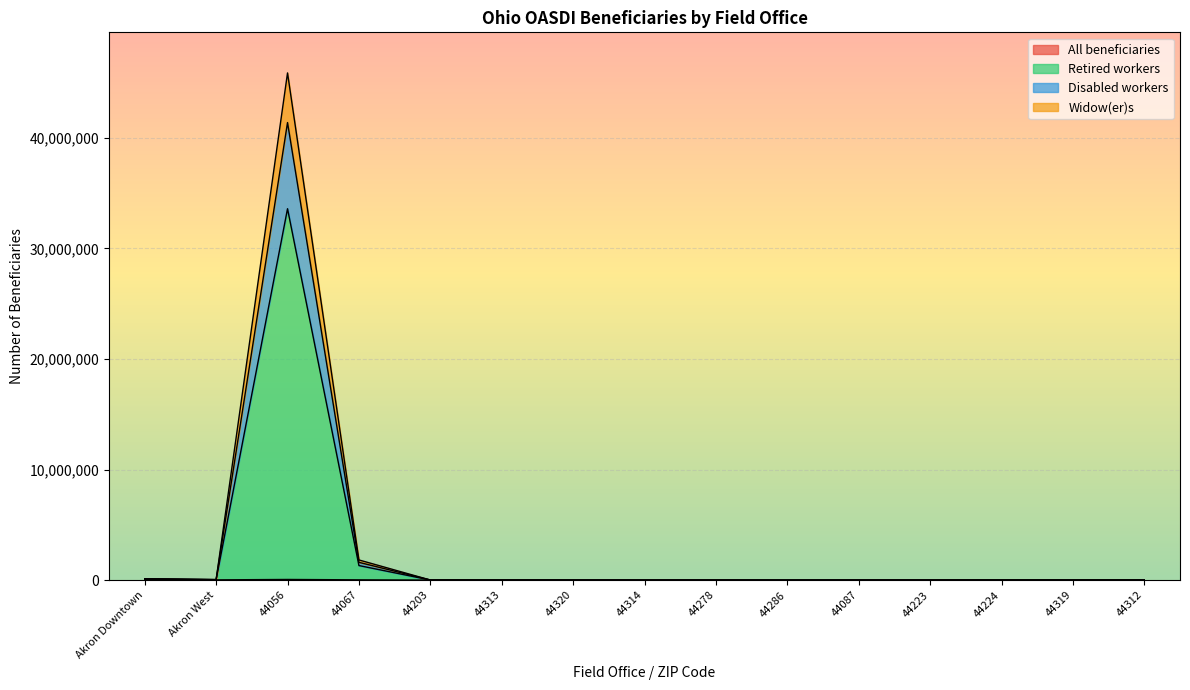

True or false: All beneficiaries and Widow(er)s cross at least once.

False